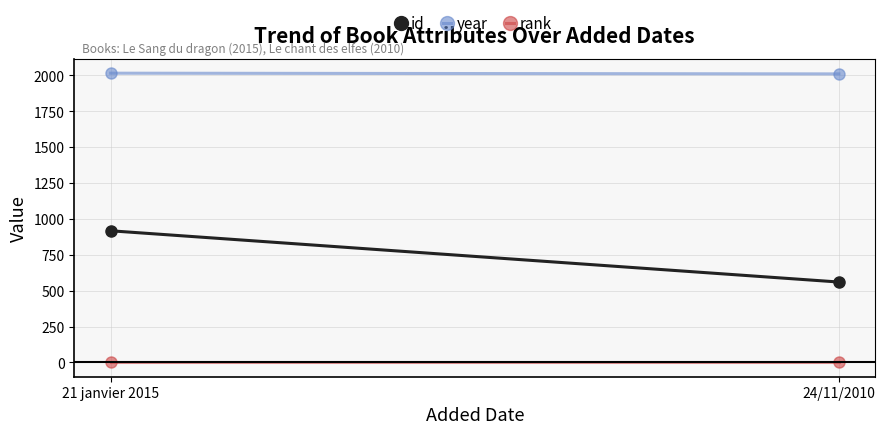

Reading left to right, transcribe all the data shown in this chart.

id: 917	560
year: 2015	2010
rank: 1	1